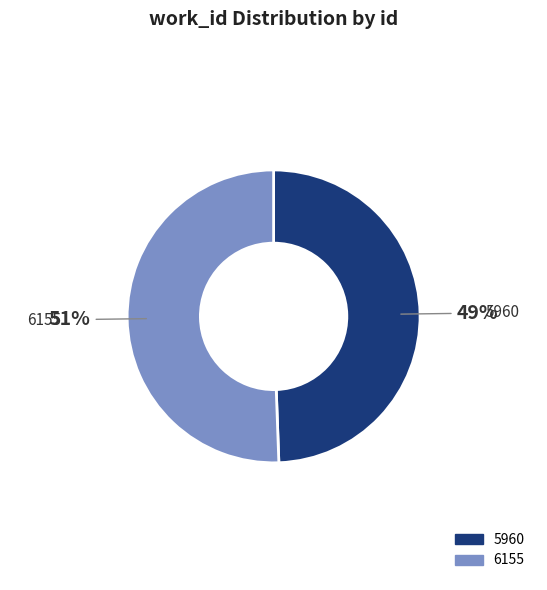

Do 6155 and 5960 together represent more than half of the pie?

Yes